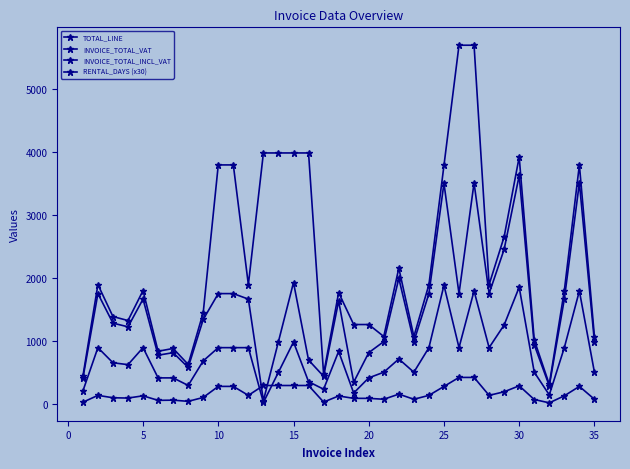

True or false: TOTAL_LINE has more than 2 points higher than both neighbors.

True